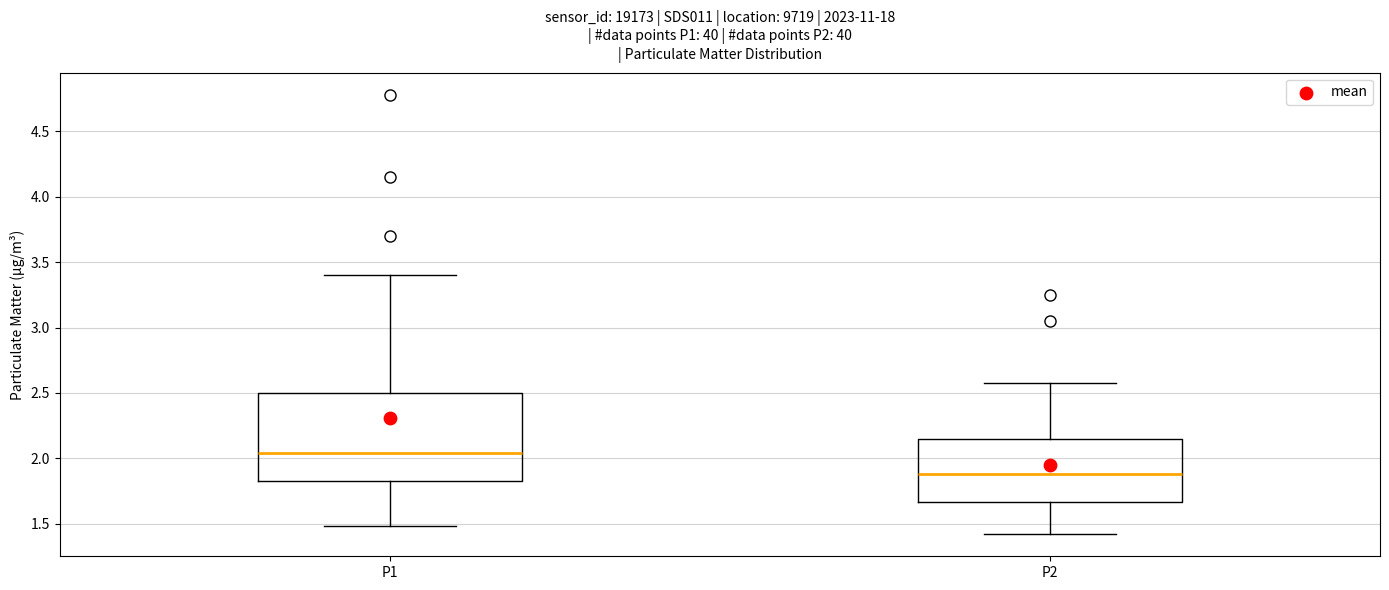

Reading left to right, read every box against the y-axis: the position of its median line, the range the box covers, and the ends of its whiskers. The values are not printed on the chart, so give them approximately, as read against the axis.

P1: median 2.05, box 1.85 to 2.50, whiskers 1.50 to 3.40
P2: median 1.90, box 1.65 to 2.15, whiskers 1.40 to 2.60